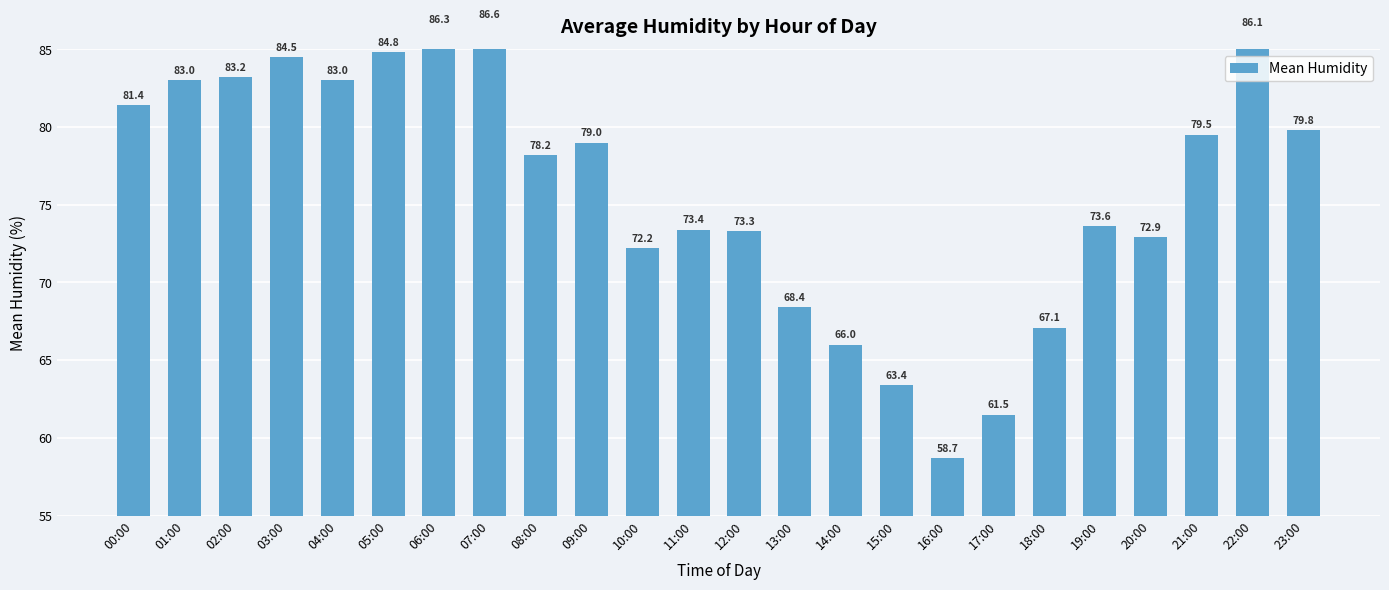

Reading right to left, extract all data points from this chart.

23:00=79.8	22:00=86.1	21:00=79.5	20:00=72.9	19:00=73.6	18:00=67.1	17:00=61.5	16:00=58.7	15:00=63.4	14:00=66.0	13:00=68.4	12:00=73.3	11:00=73.4	10:00=72.2	09:00=79.0	08:00=78.2	07:00=86.6	06:00=86.3	05:00=84.8	04:00=83.0	03:00=84.5	02:00=83.2	01:00=83.0	00:00=81.4